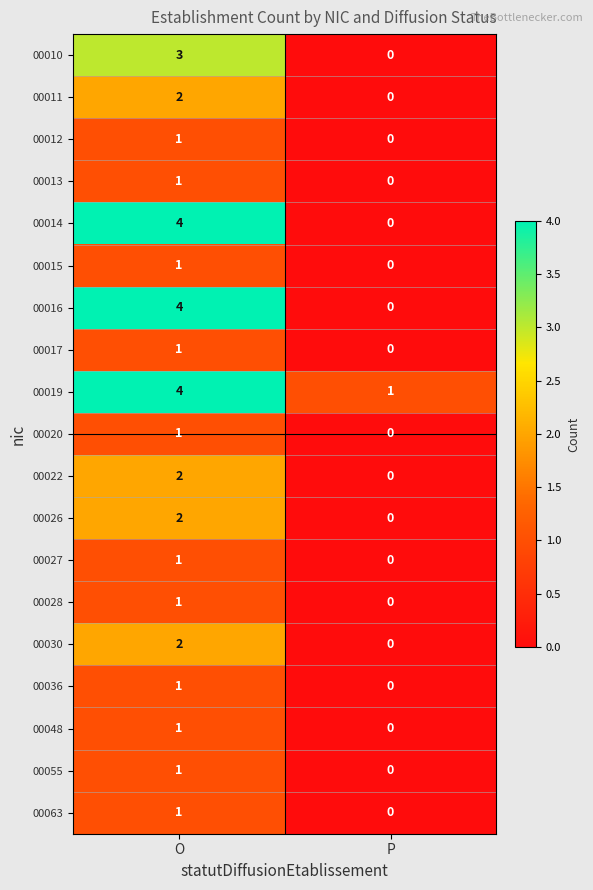

What is the sum of all 00019 values?

5